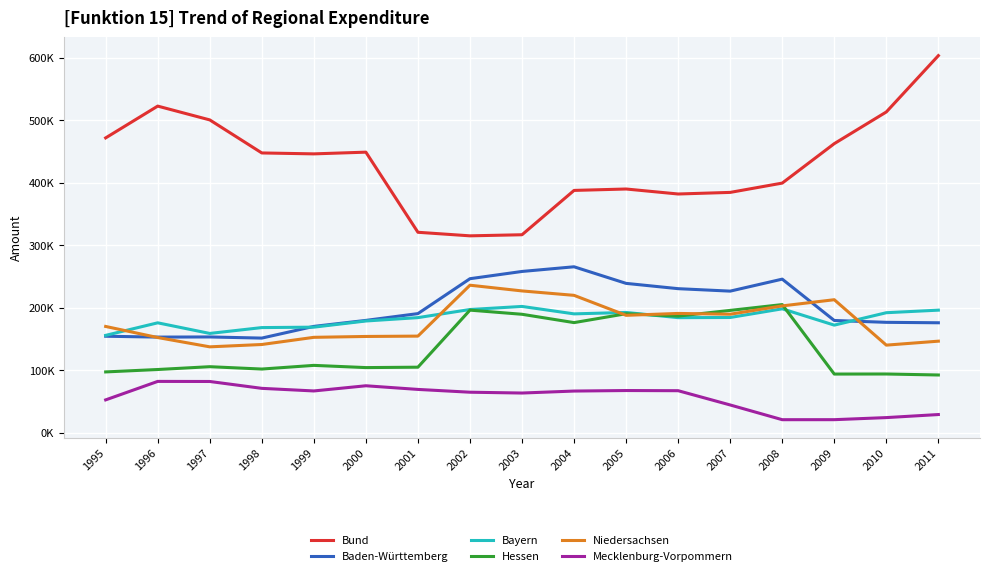

The Bund series shows 141850.2 at 1997. True or false?

False